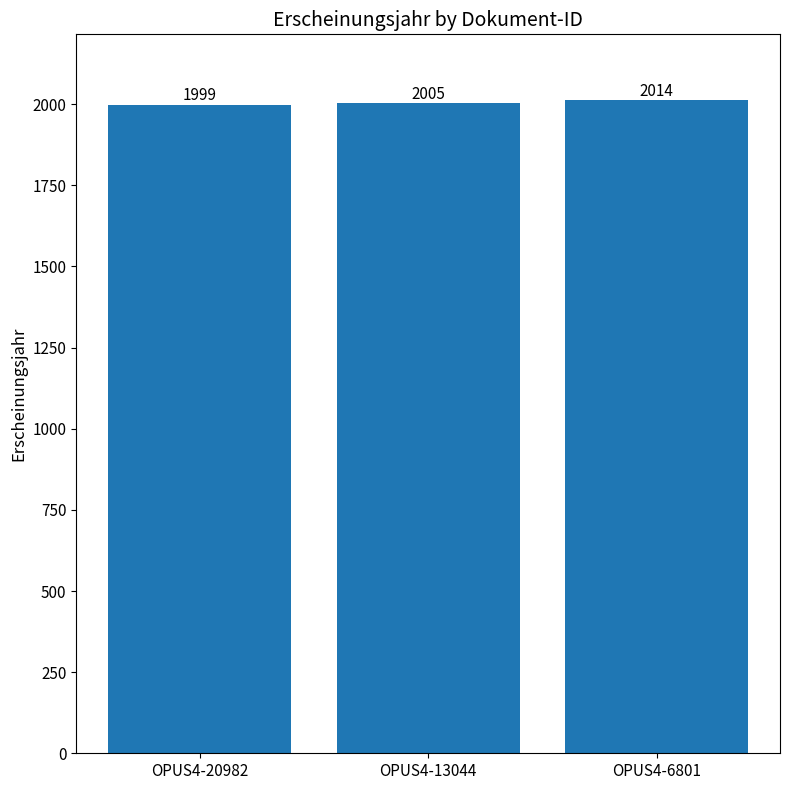

What is the average value?

2006